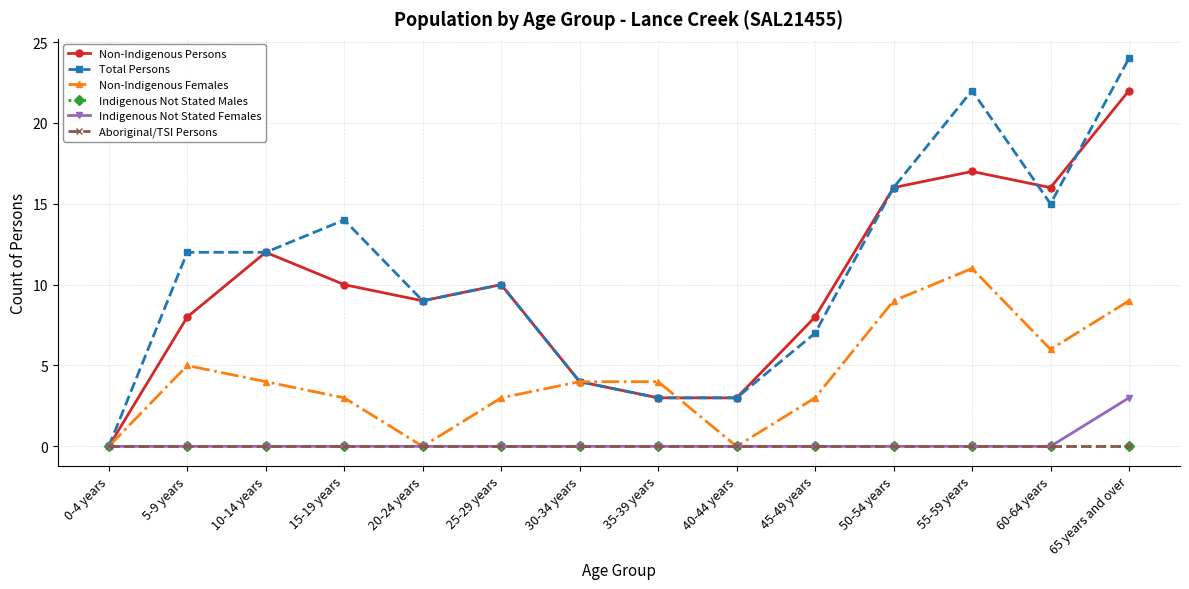

What position from the left is 0-4 years?

1